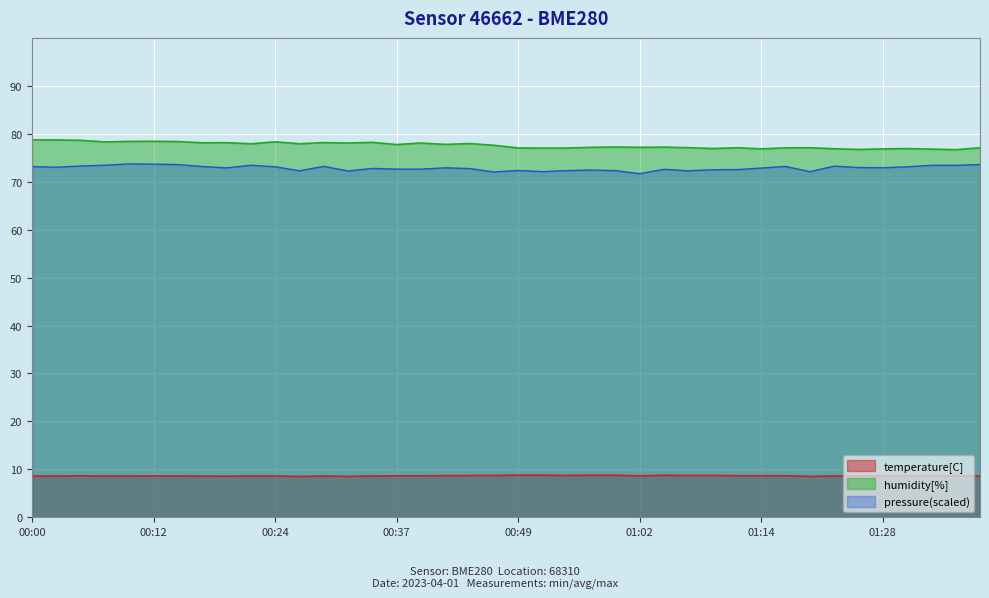

Where is temperature nearest to the value 8?

00:27